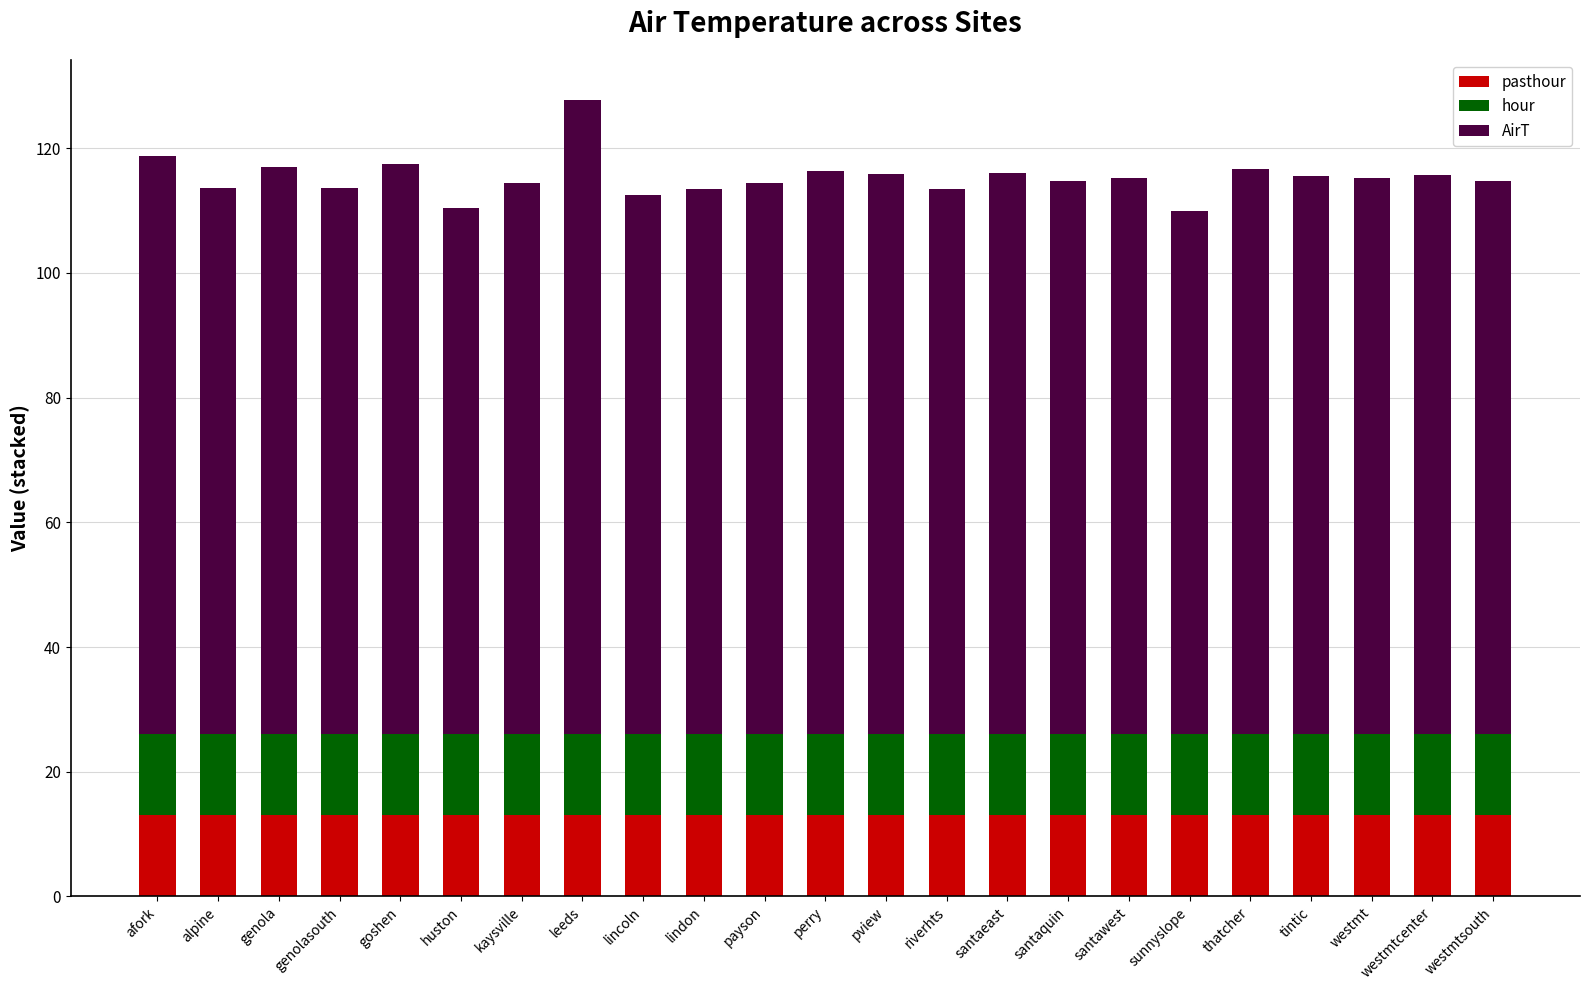

What is the total value across all series at tintic?

115.5